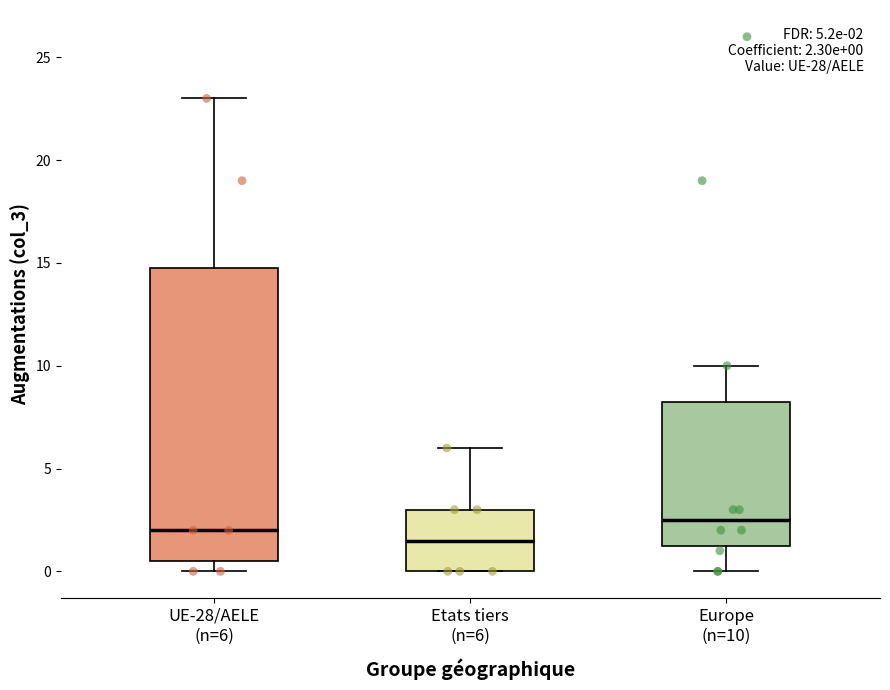

Comparing the boxes themselves (not the whiskers), which one is the tallest?

UE-28/AELE (n=6)